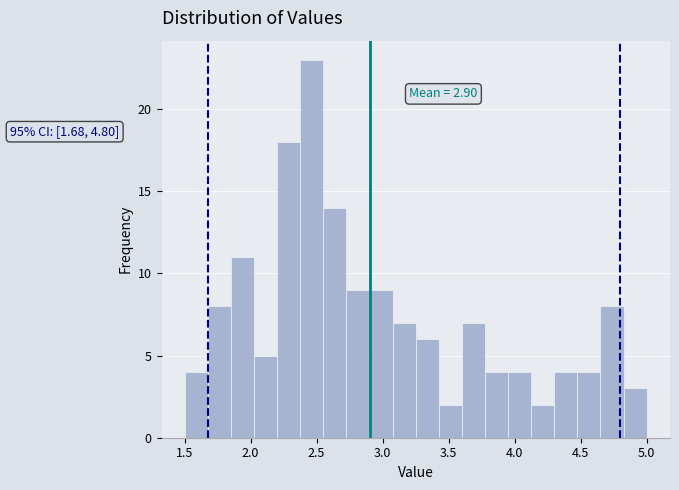

Around what value on the x-axis is the tallest bar? Give the approximate position of its centre, as read against the axis.

2.45